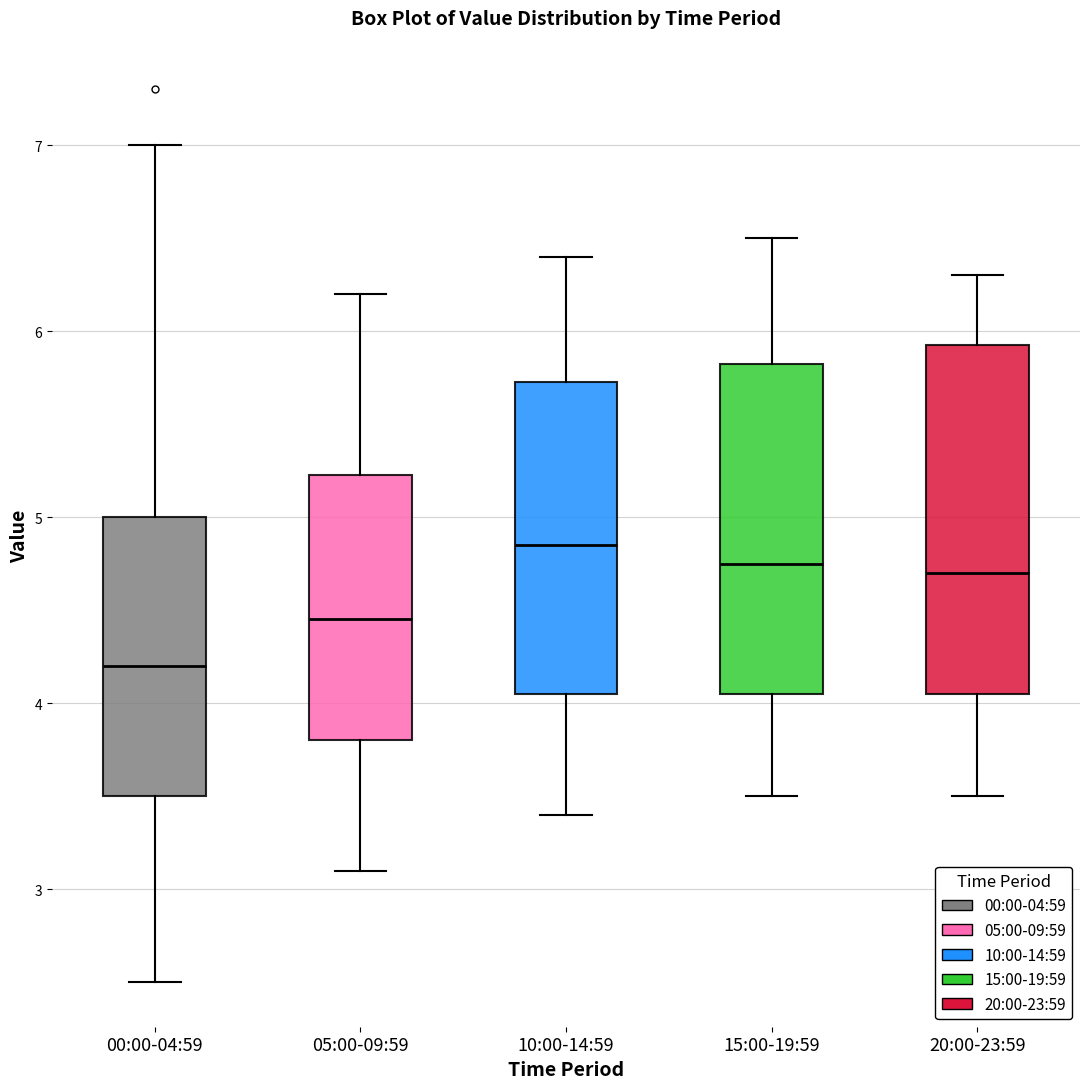

Reading left to right, read every box against the y-axis: the position of its median line, the range the box covers, and the ends of its whiskers. The values are not printed on the chart, so give them approximately, as read against the axis.

00:00-04:59: median 4.2, box 3.5 to 5.0, whiskers 2.5 to 7.0
05:00-09:59: median 4.5, box 3.8 to 5.2, whiskers 3.1 to 6.2
10:00-14:59: median 4.9, box 4.1 to 5.7, whiskers 3.4 to 6.4
15:00-19:59: median 4.8, box 4.1 to 5.8, whiskers 3.5 to 6.5
20:00-23:59: median 4.7, box 4.1 to 5.9, whiskers 3.5 to 6.3